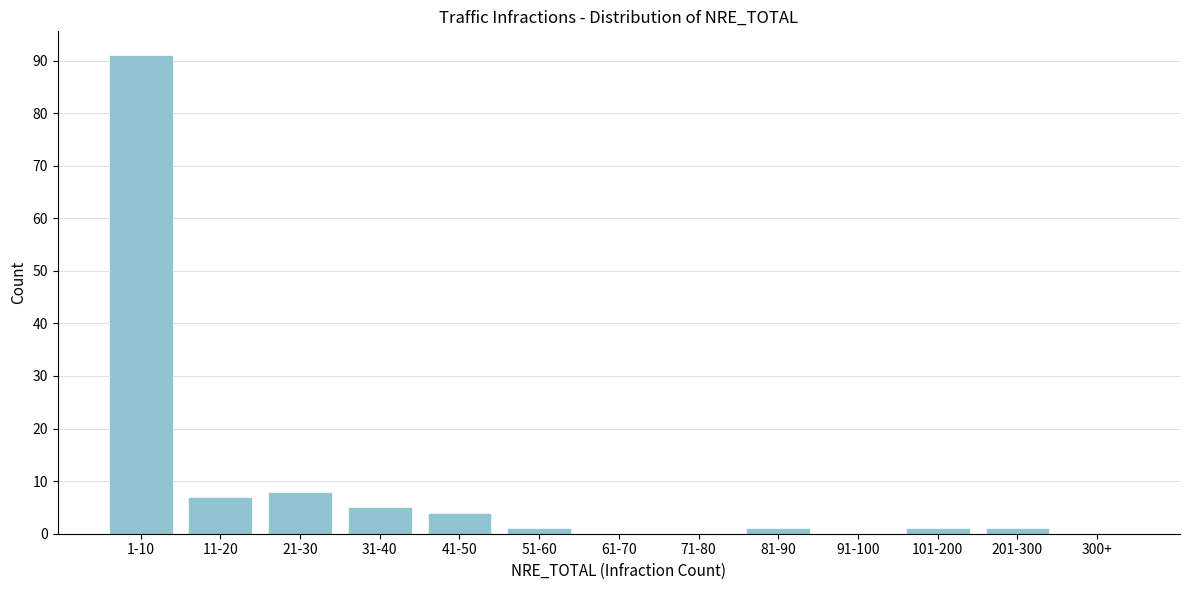

Reading left to right, transcribe all the data shown in this chart.

1-10=91	11-20=7	21-30=8	31-40=5	41-50=4	51-60=1	61-70=0	71-80=0	81-90=1	91-100=0	101-200=1	201-300=1	300+=0